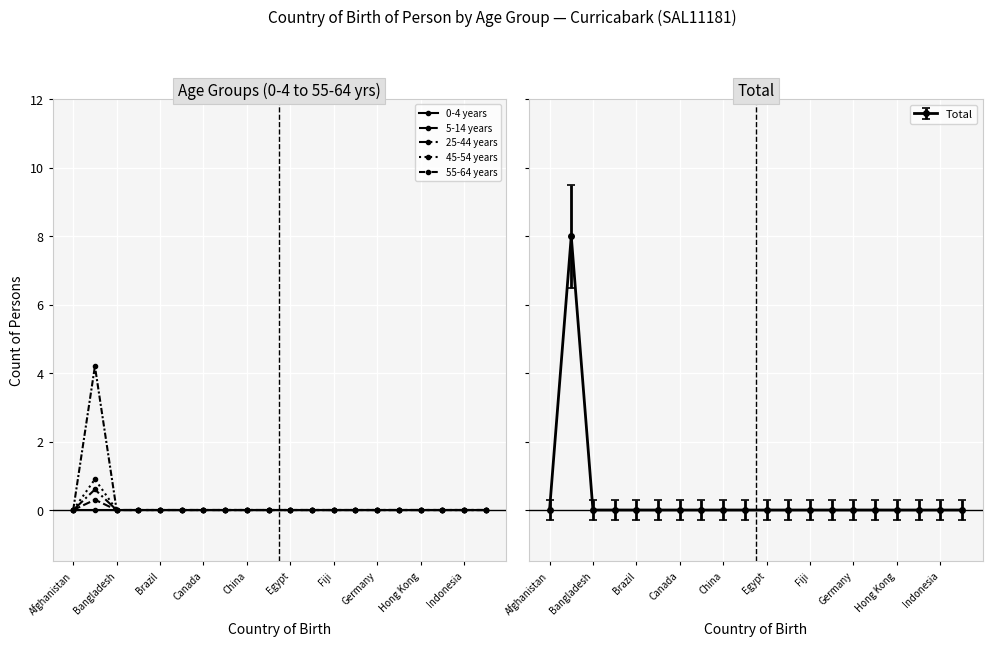

Reading left to right, what are all the values shown in this chart?

0-4 years: 0.0	0.0	0.0	0.0	0.0	0.0	0.0	0.0	0.0	0.0	0.0	0.0	0.0	0.0	0.0	0.0	0.0	0.0	0.0	0.0
5-14 years: 0.0	0.3	0.0	0.0	0.0	0.0	0.0	0.0	0.0	0.0	0.0	0.0	0.0	0.0	0.0	0.0	0.0	0.0	0.0	0.0
25-44 years: 0.0	0.6	0.0	0.0	0.0	0.0	0.0	0.0	0.0	0.0	0.0	0.0	0.0	0.0	0.0	0.0	0.0	0.0	0.0	0.0
45-54 years: 0.0	0.9	0.0	0.0	0.0	0.0	0.0	0.0	0.0	0.0	0.0	0.0	0.0	0.0	0.0	0.0	0.0	0.0	0.0	0.0
55-64 years: 0.0	4.2	0.0	0.0	0.0	0.0	0.0	0.0	0.0	0.0	0.0	0.0	0.0	0.0	0.0	0.0	0.0	0.0	0.0	0.0